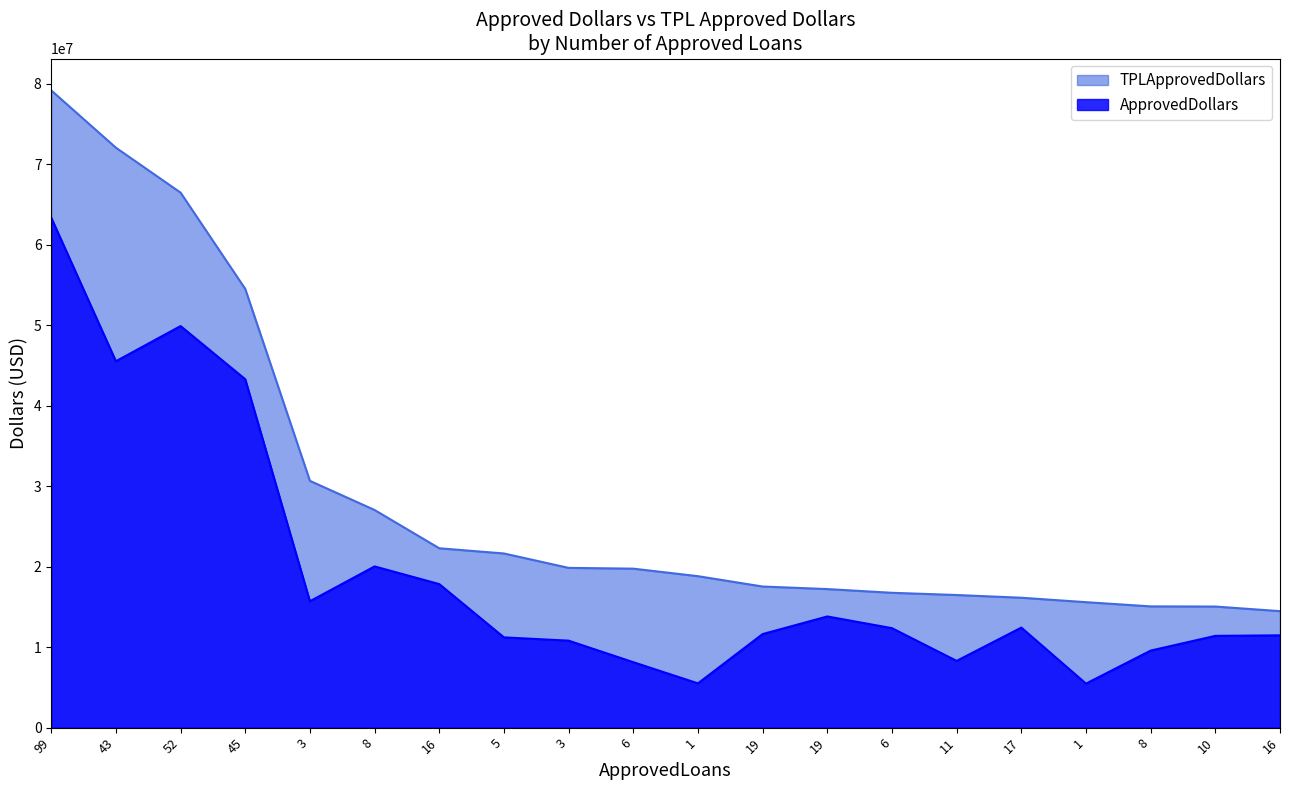

The ApprovedDollars series shows 7543188 at 17. True or false?

False